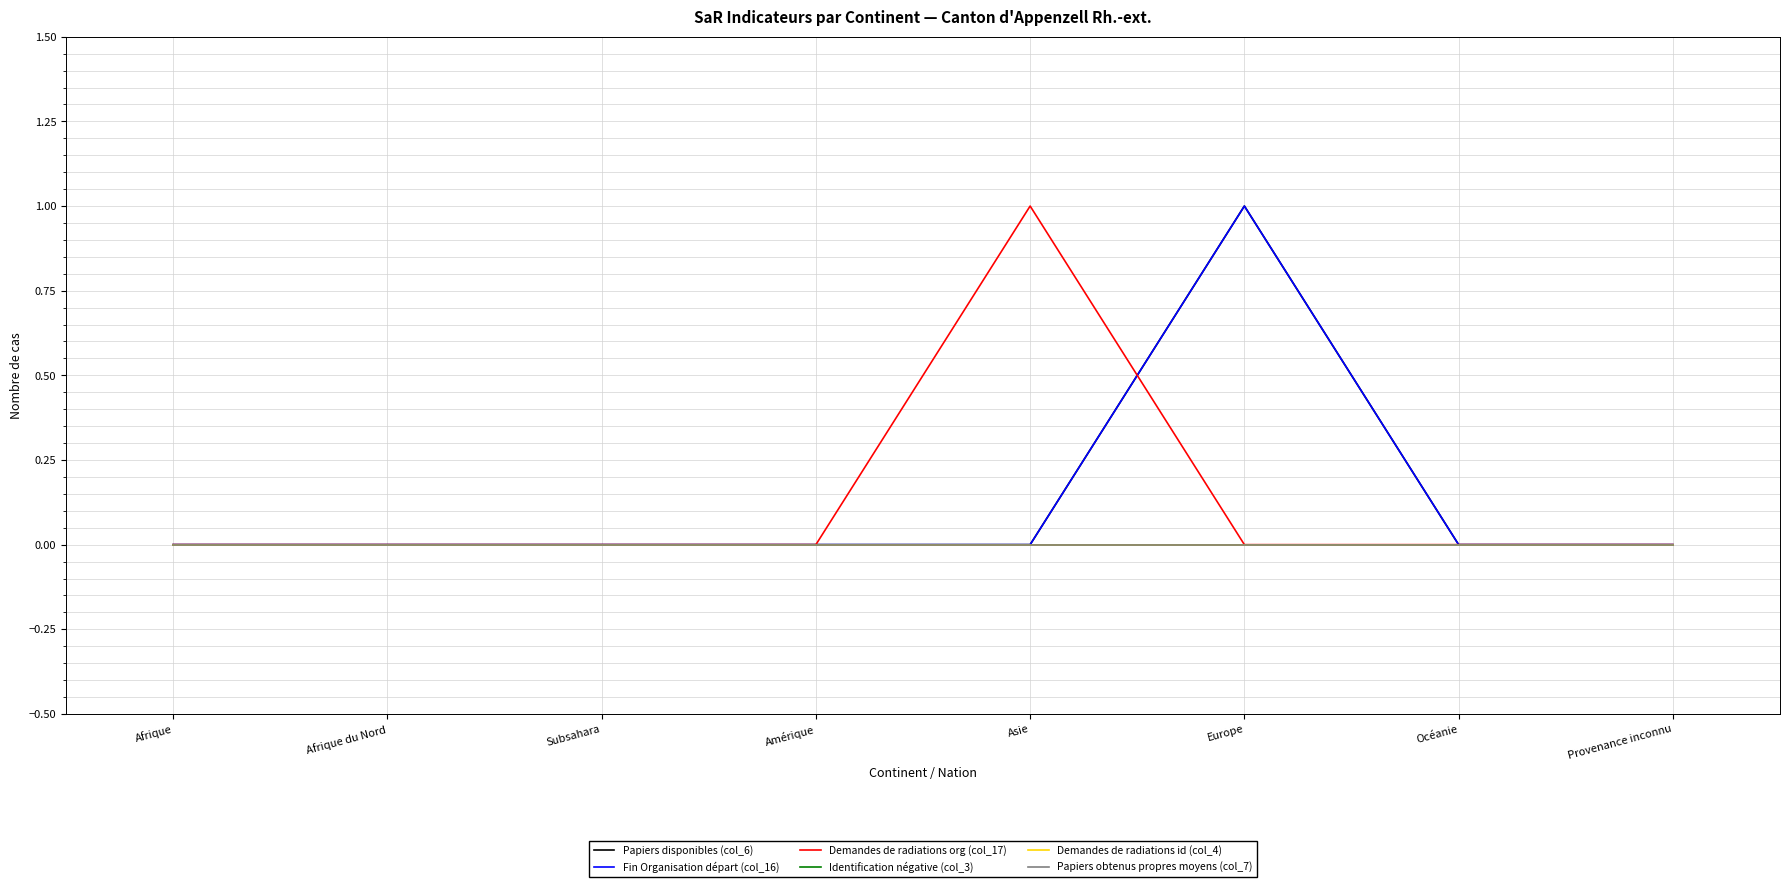

Does the chart display data point markers on the line(s)?

No